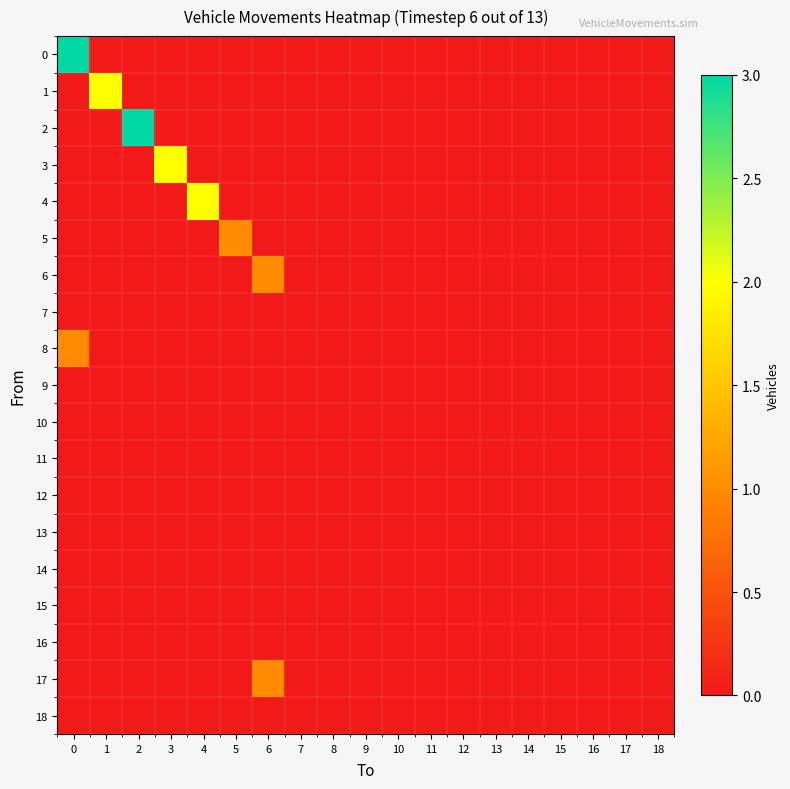

At how many categories does at least one series exceed 1?

5